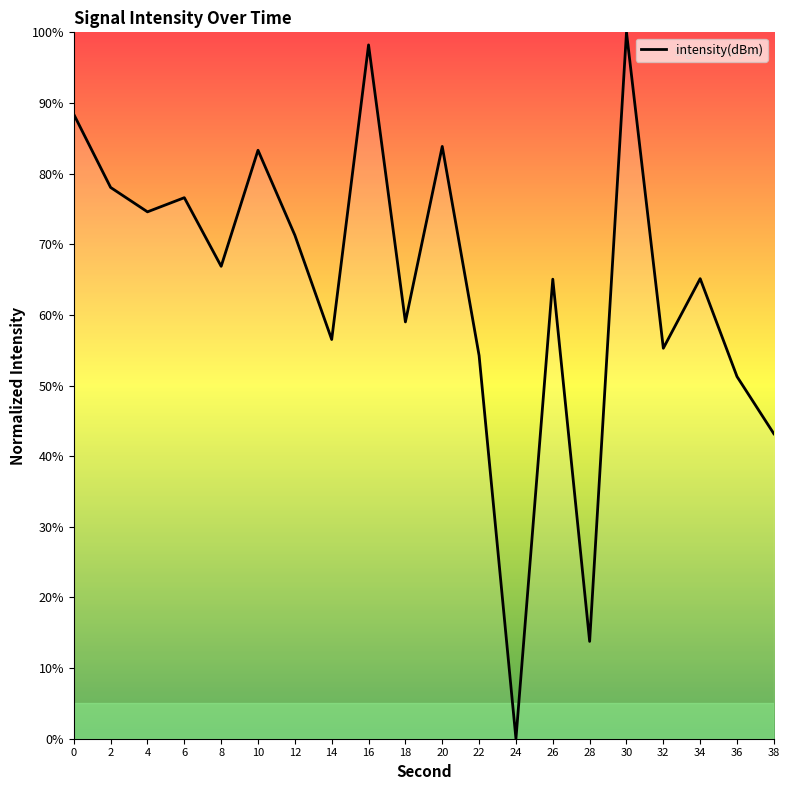

Is it true that the value at 36 is 51.3?

True